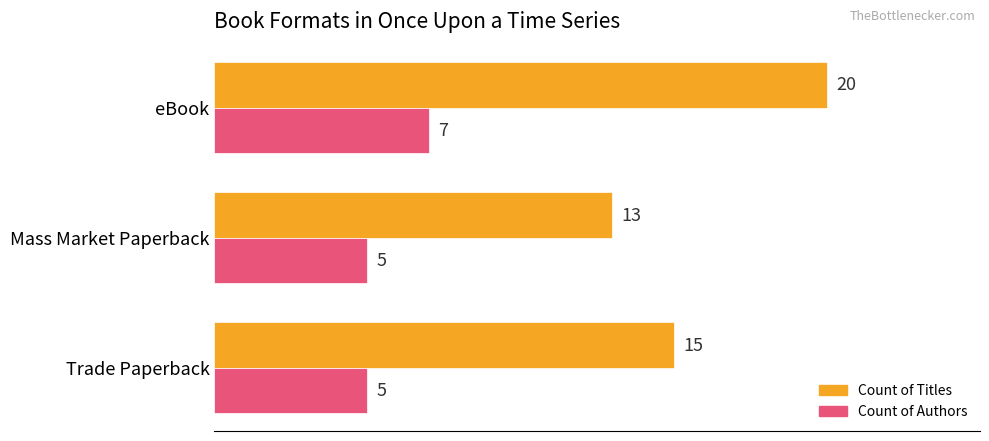

What is the difference between the maximum and second lowest values in the Count of Authors series?

2